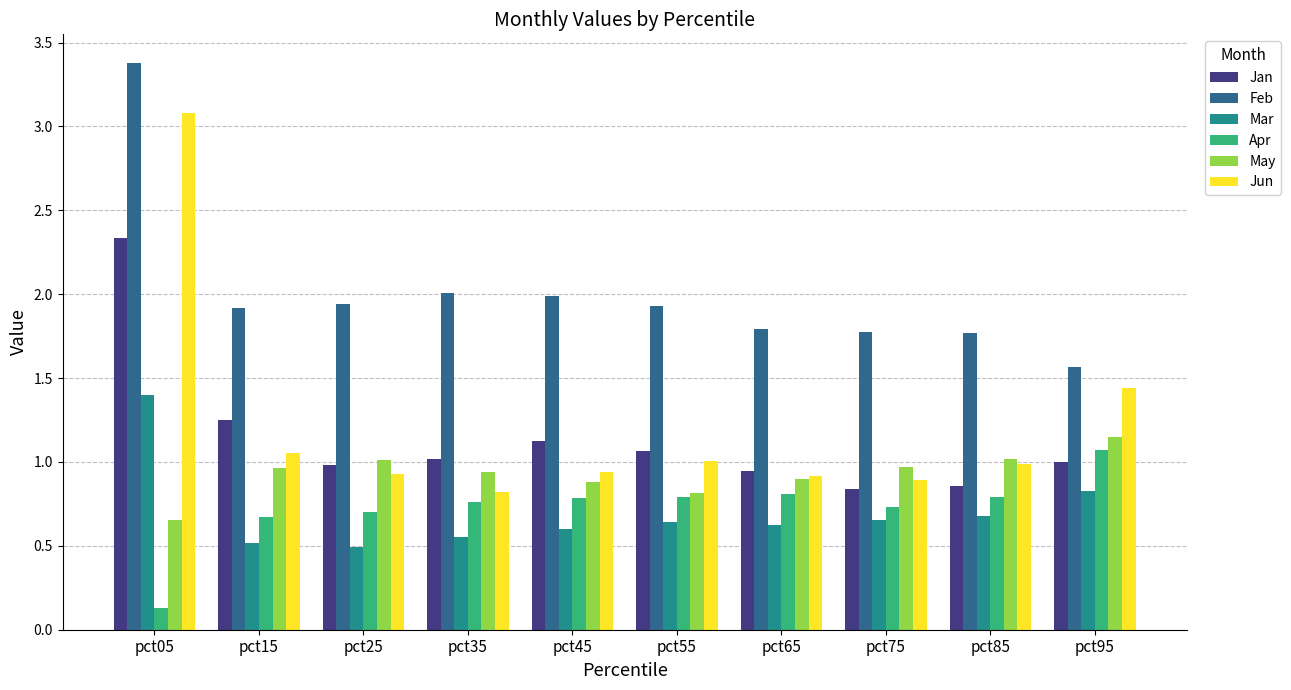

What is the maximum value shown in the chart?

3.4